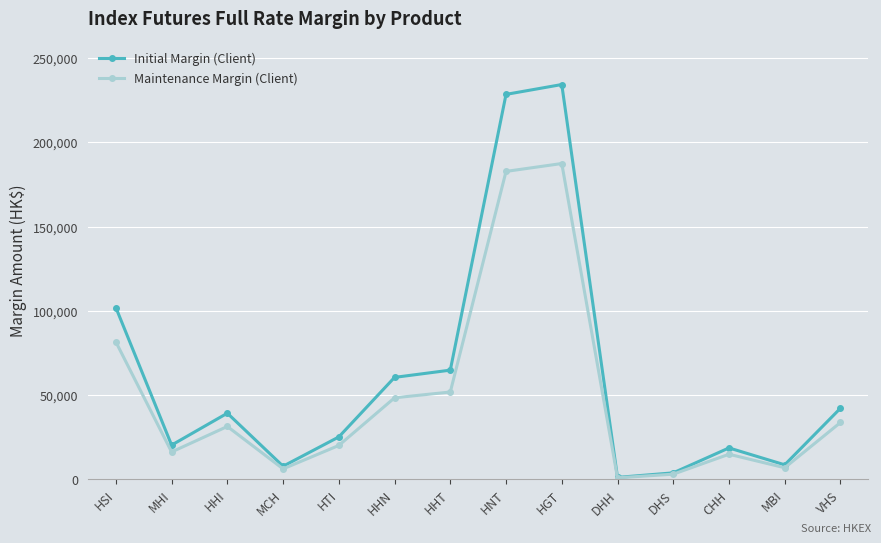

What is the value of the Initial Margin (Client) point at the 6th from the left?

60541